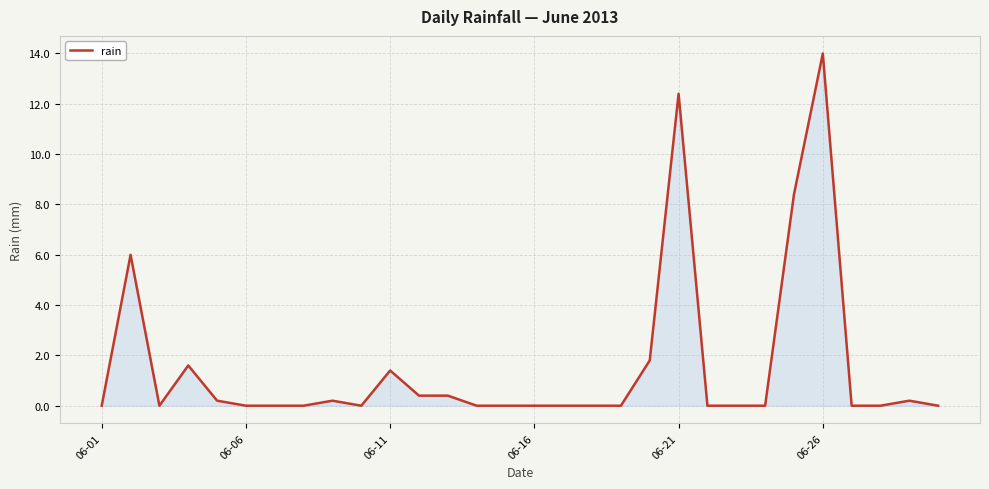

What is the greatest value displayed?

14.0